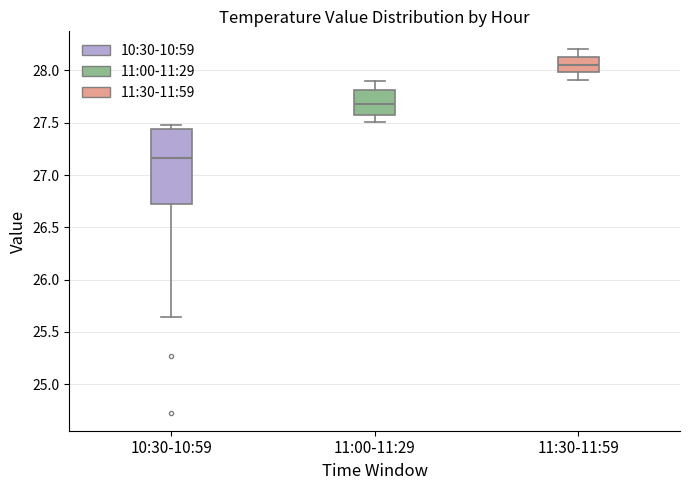

Where does the lower whisker of the box for 11:00-11:29 end on the y-axis? The values are not printed on the chart, so give them approximately, as read against the axis.

27.50